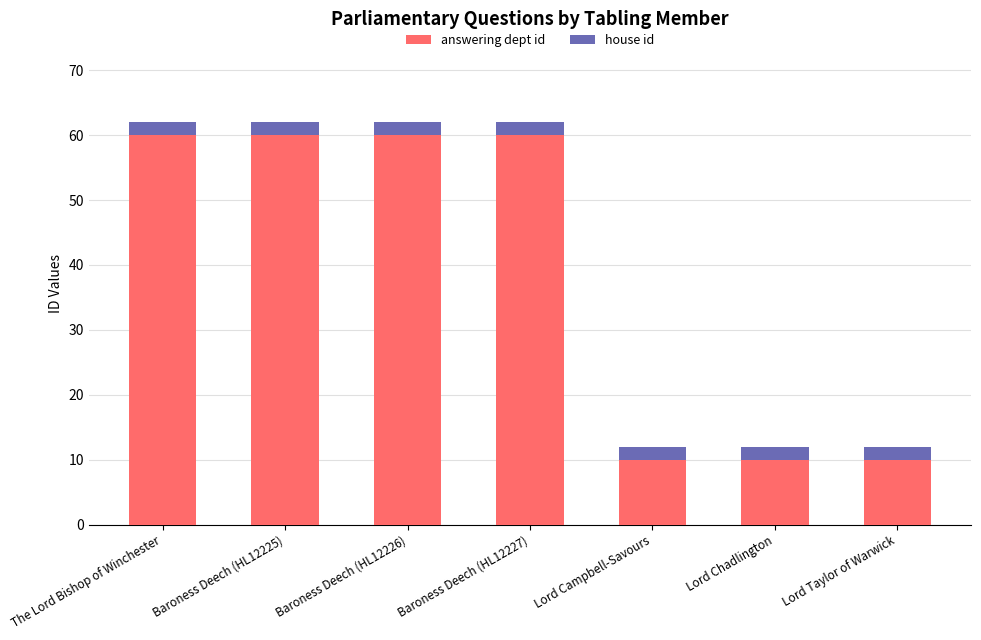

What is the total value across all series at Baroness Deech (HL12226)?

62